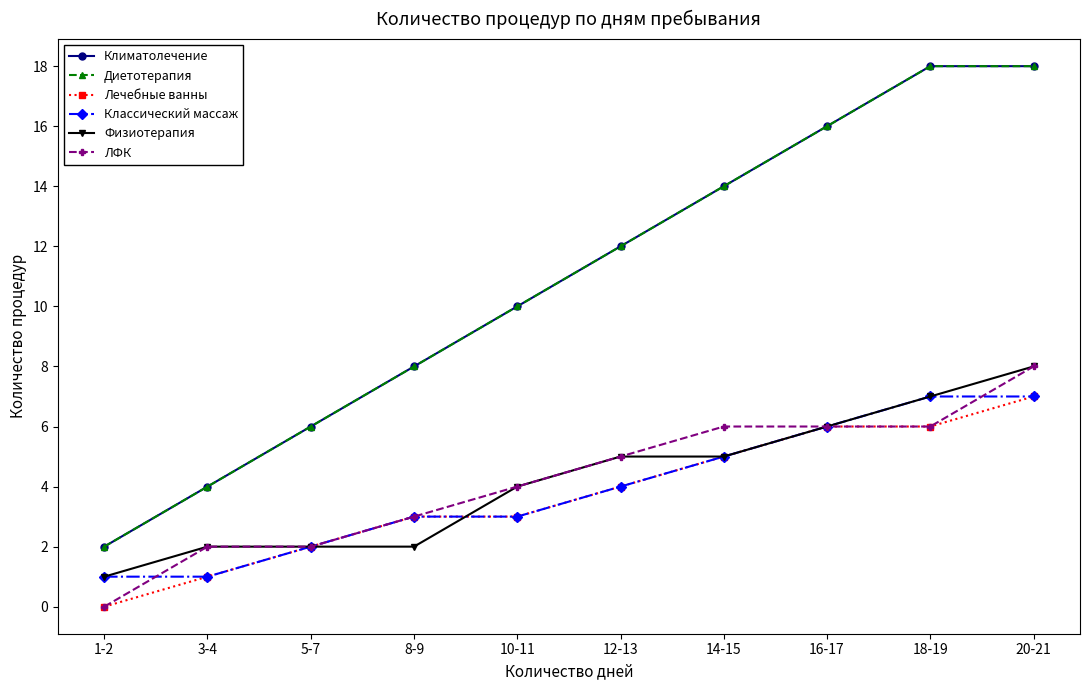

Is this an area chart (filled region under the line)?

No